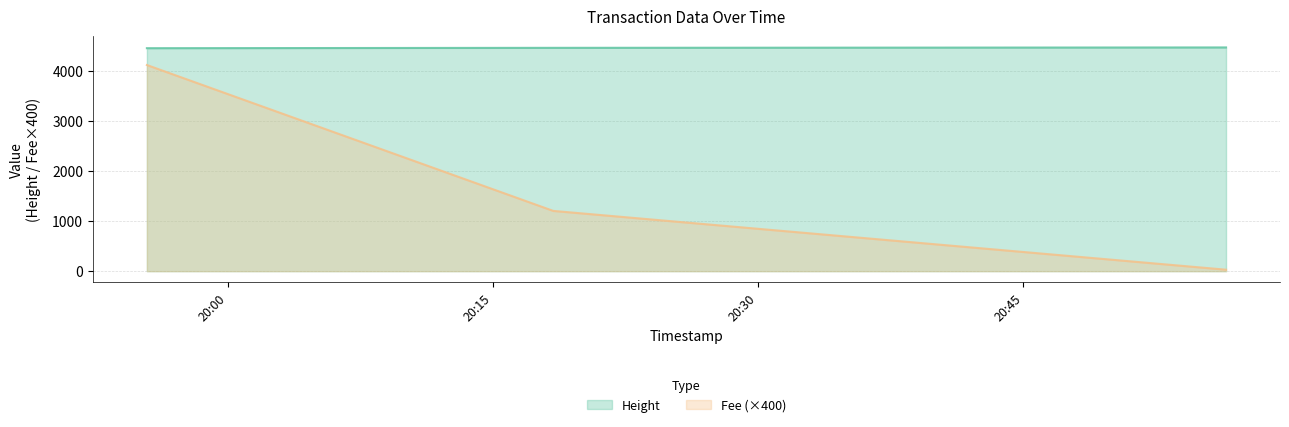

Which series has the largest total across all categories?

Height